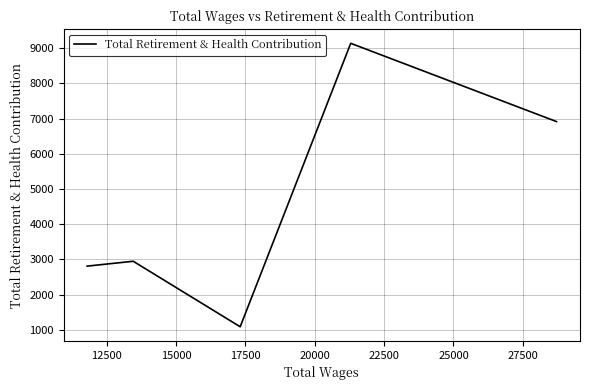

What is the greatest value displayed?

9137